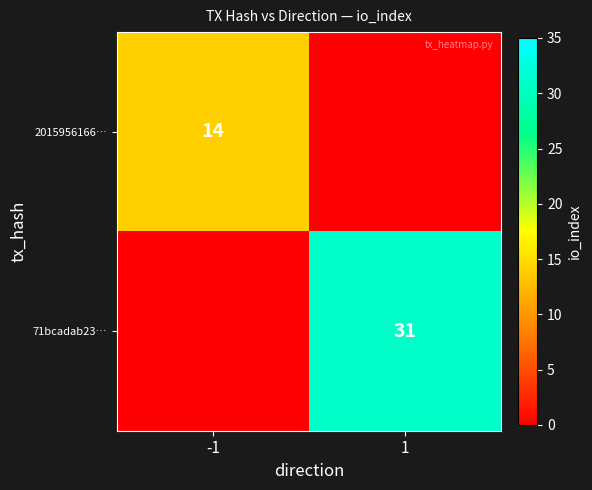

Between -1 and 1, which series saw the biggest shift?

71bcadab23…